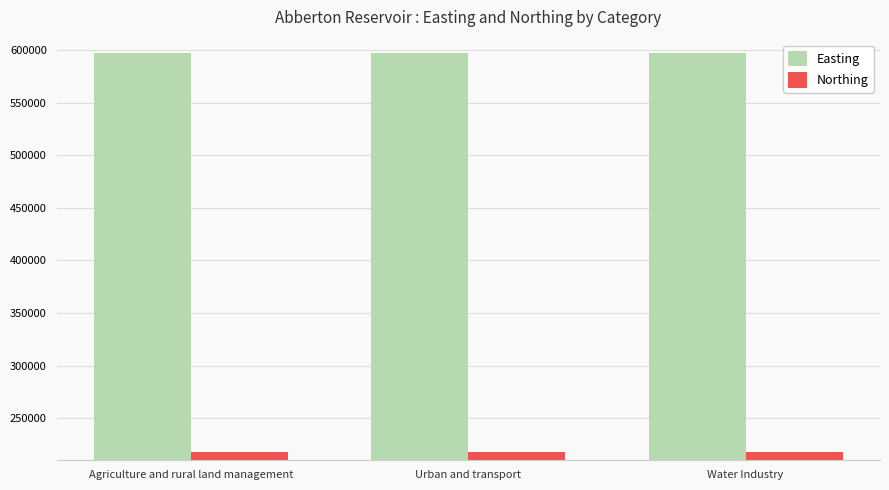

List the series in order of their peak value, lowest first.

Northing, Easting